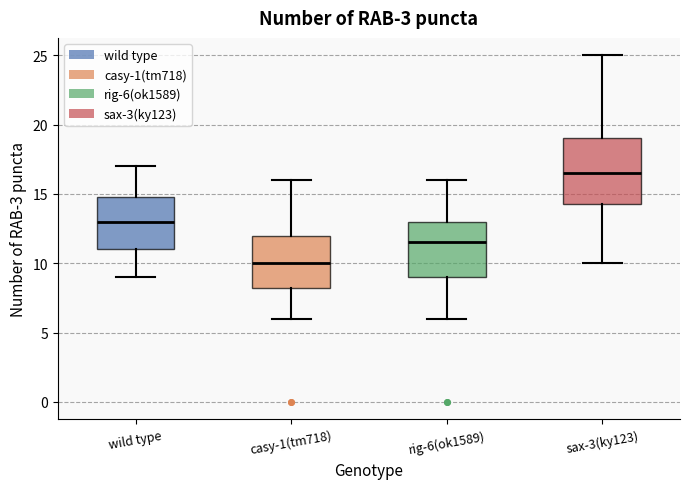

Where does the upper whisker of the box for sax-3(ky123) end on the y-axis? The values are not printed on the chart, so give them approximately, as read against the axis.

25.0